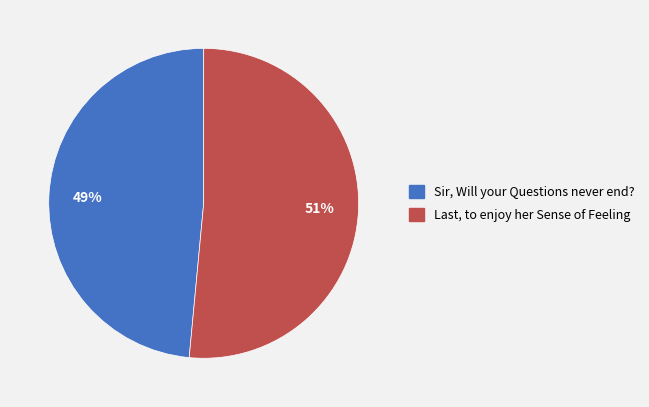

How many segments does this pie chart have?

2